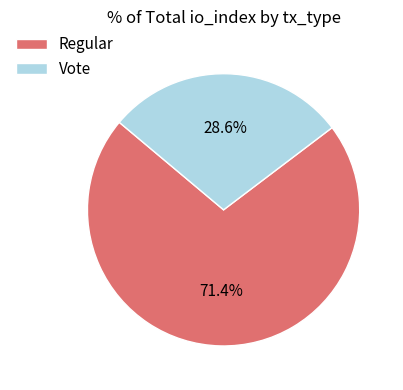

How many segments does this pie chart have?

2